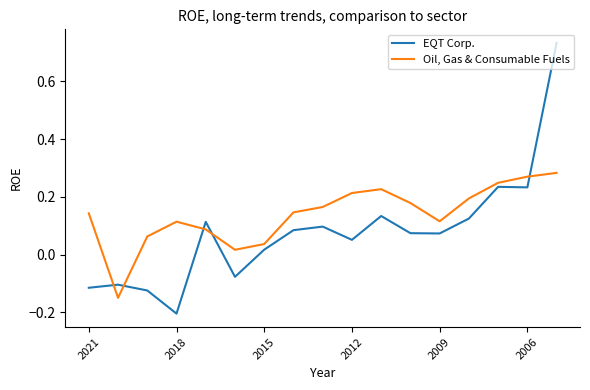

List the series in order of their overall mean, lowest first.

EQT Corp., Oil, Gas & Consumable Fuels